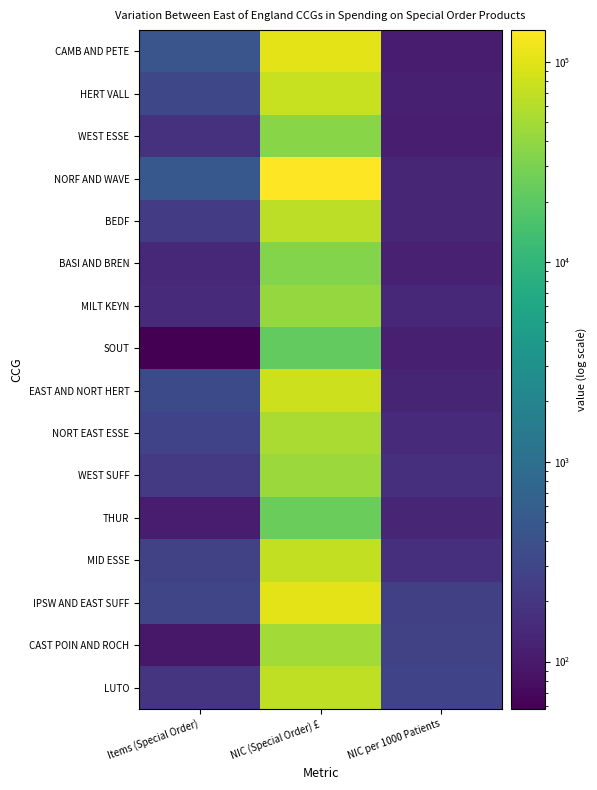

Rank the series by their maximum value, from highest to lowest.

NORF AND WAVE, CAMB AND PETE, IPSW AND EAST SUFF, EAST AND NORT HERT, HERT VALL, MID ESSE, LUTO, BEDF, NORT EAST ESSE, CAST POIN AND ROCH, WEST SUFF, MILT KEYN, WEST ESSE, BASI AND BREN, THUR, SOUT